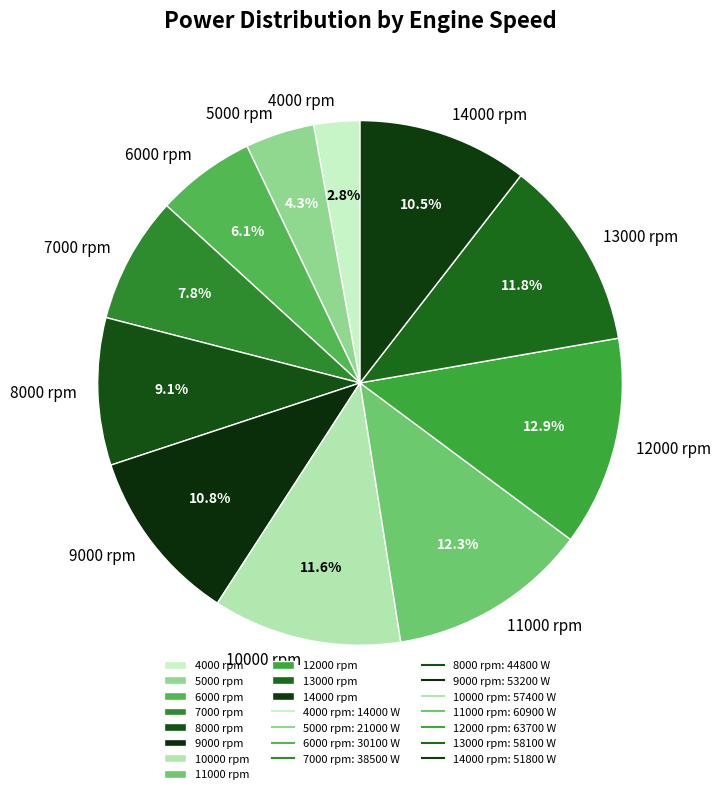

To the nearest percent, what is the average slice percentage?

9%